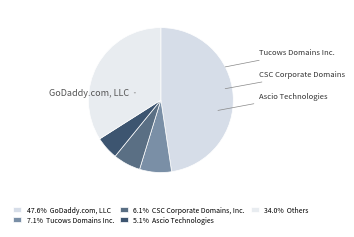

How many segments does this pie chart have?

5